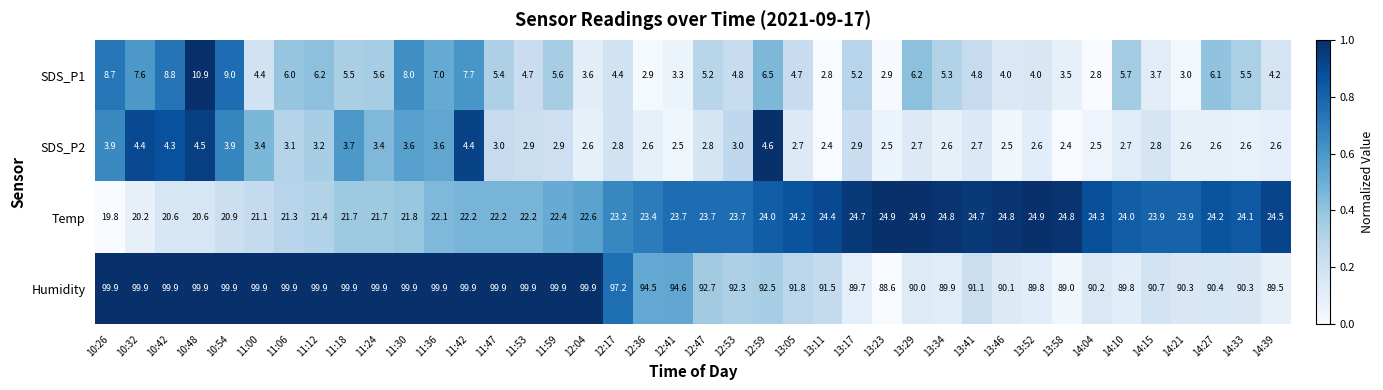

How many values in the Temp series exceed 23?

23